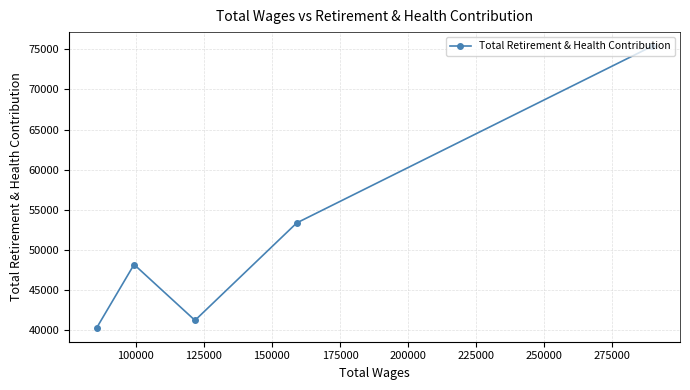

True or false: the data has more than 1 interior local peaks.

False